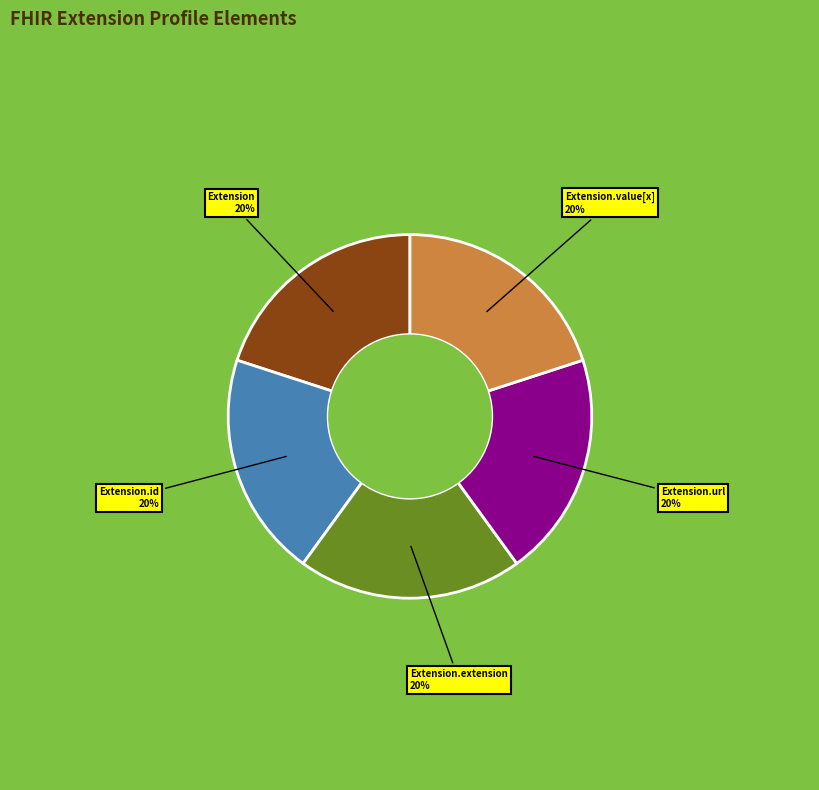

Approximately how many times larger is the value at Extension compared to Extension.url?

1.0